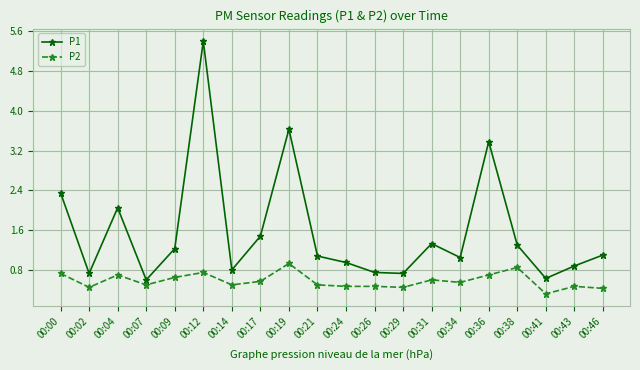

What is the smallest value displayed?

0.3